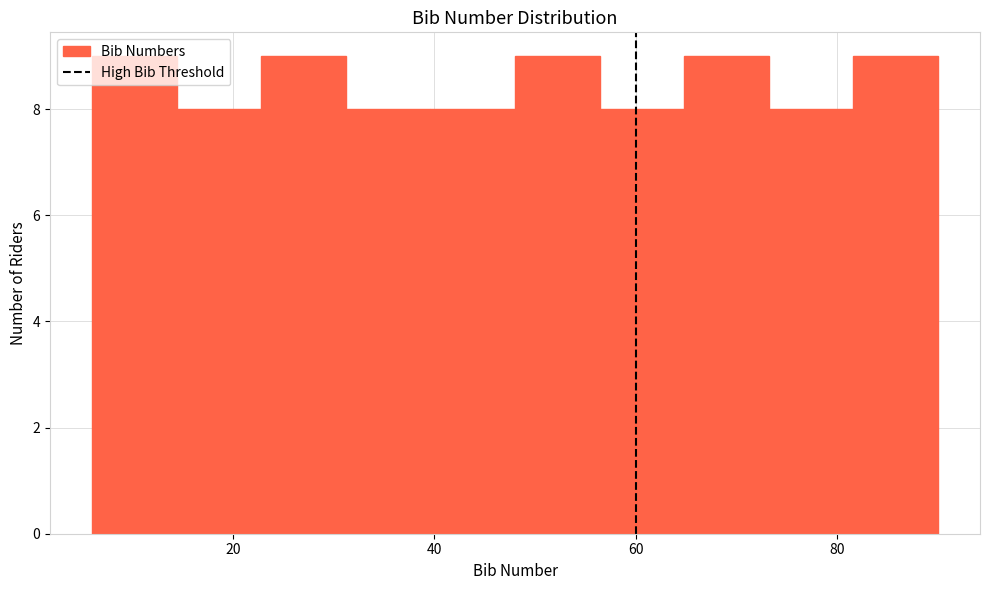

Reading left to right, transcribe this chart: for each bar, give the range it covers on the x-axis and its height. Neither the bar edges nor the heights are printed on the chart, so give them approximately, as read against the axes.

6.0 to 14.4: 9
14.4 to 22.8: 8
22.8 to 31.2: 9
31.2 to 39.6: 8
39.6 to 48.0: 8
48.0 to 56.4: 9
56.4 to 64.8: 8
64.8 to 73.2: 9
73.2 to 81.6: 8
81.6 to 90.0: 9